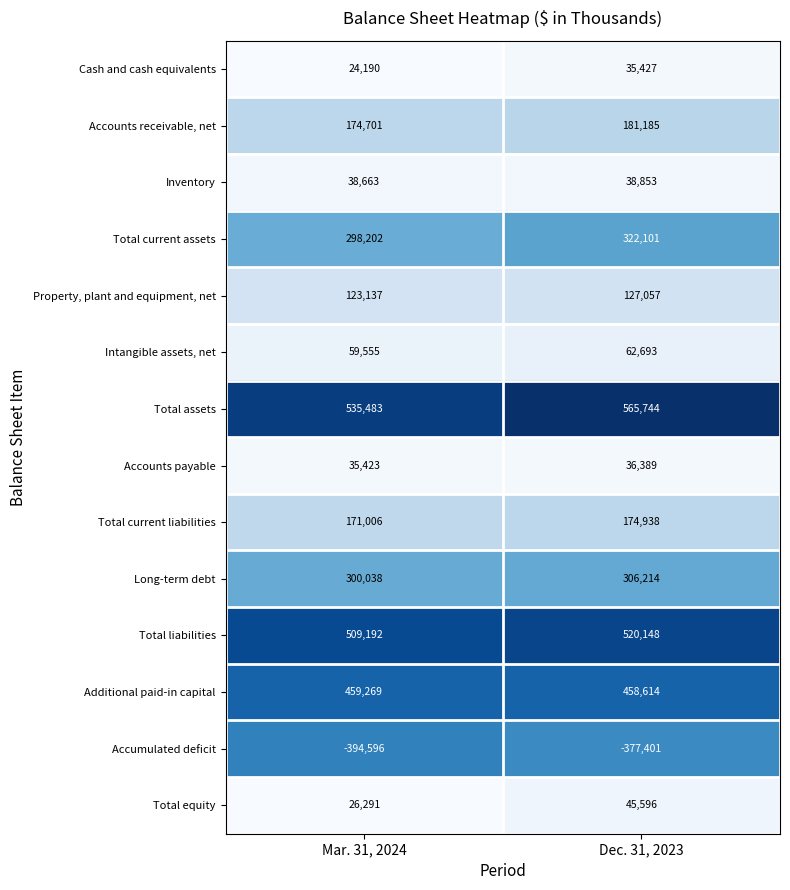

The Inventory series shows 38663 at Mar. 31, 2024. True or false?

True